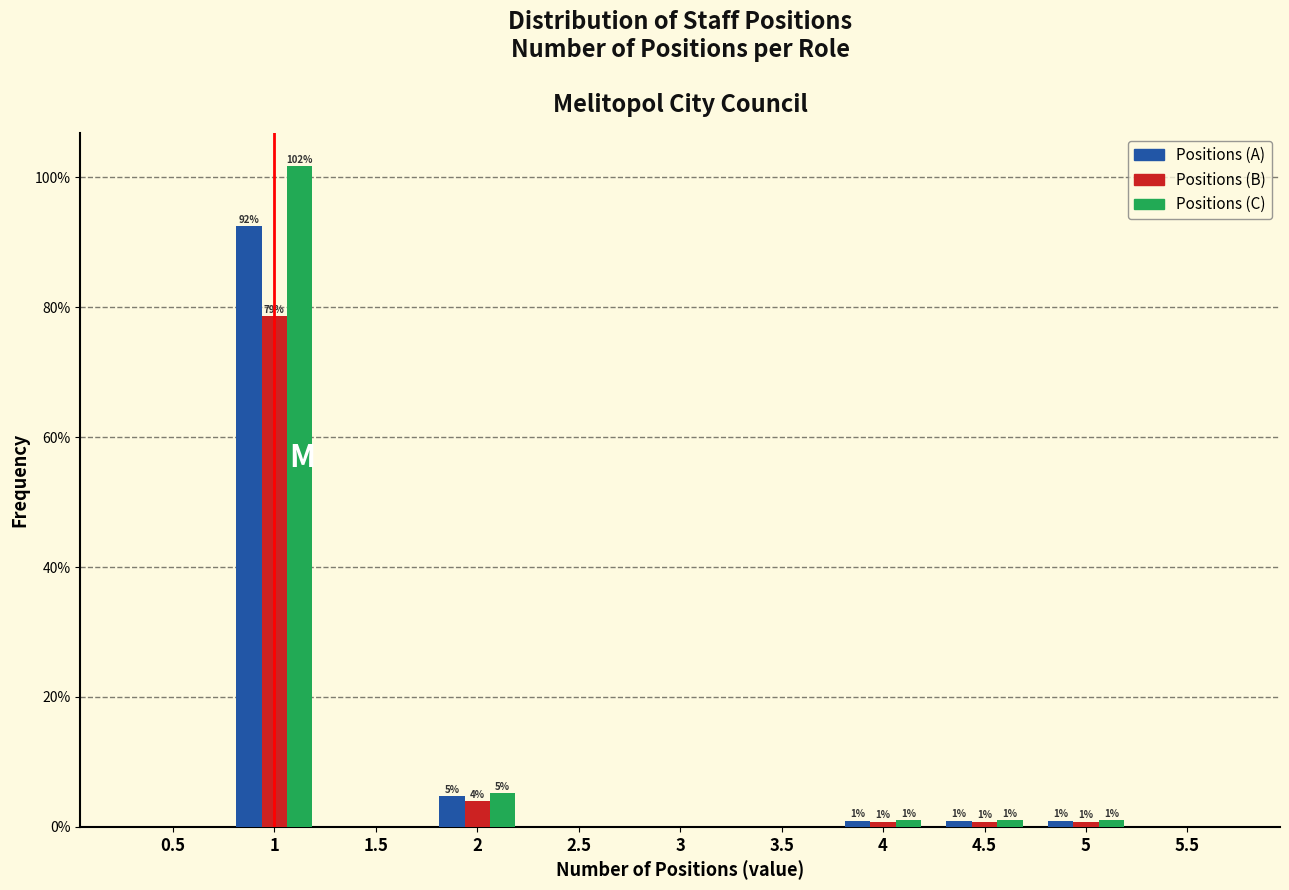

What are all the series names shown in the legend?

Positions (A), Positions (B), Positions (C)